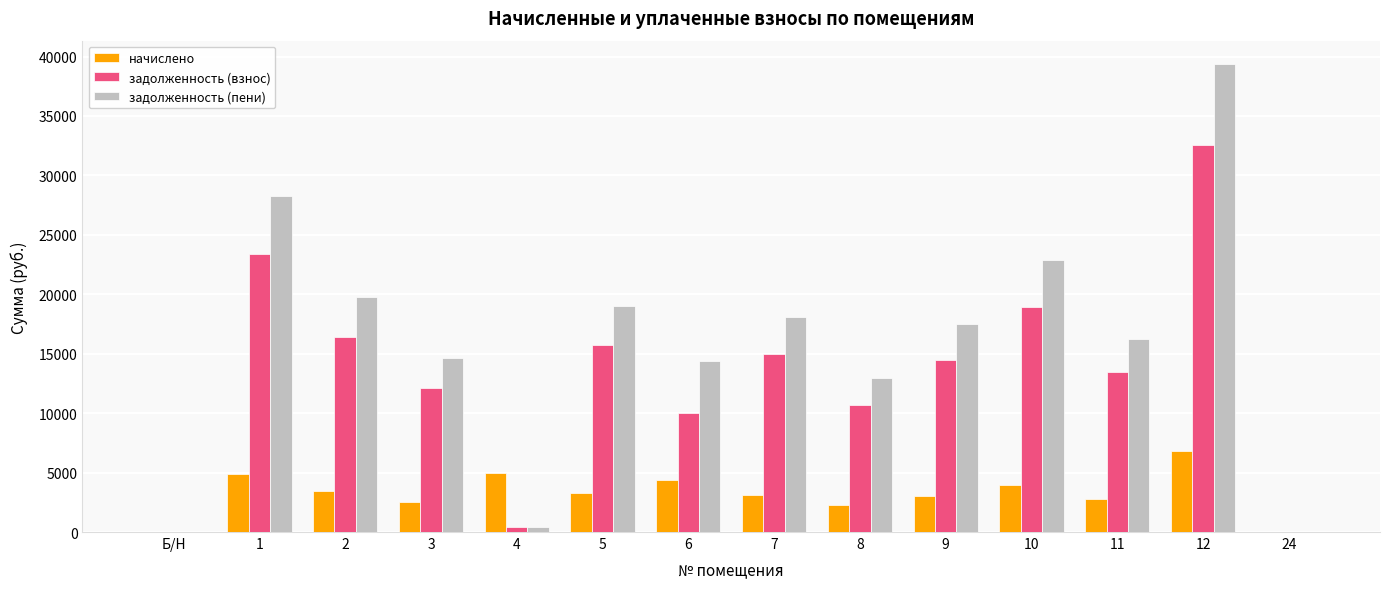

The value of начислено at 9 is 3034.6. True or false?

True